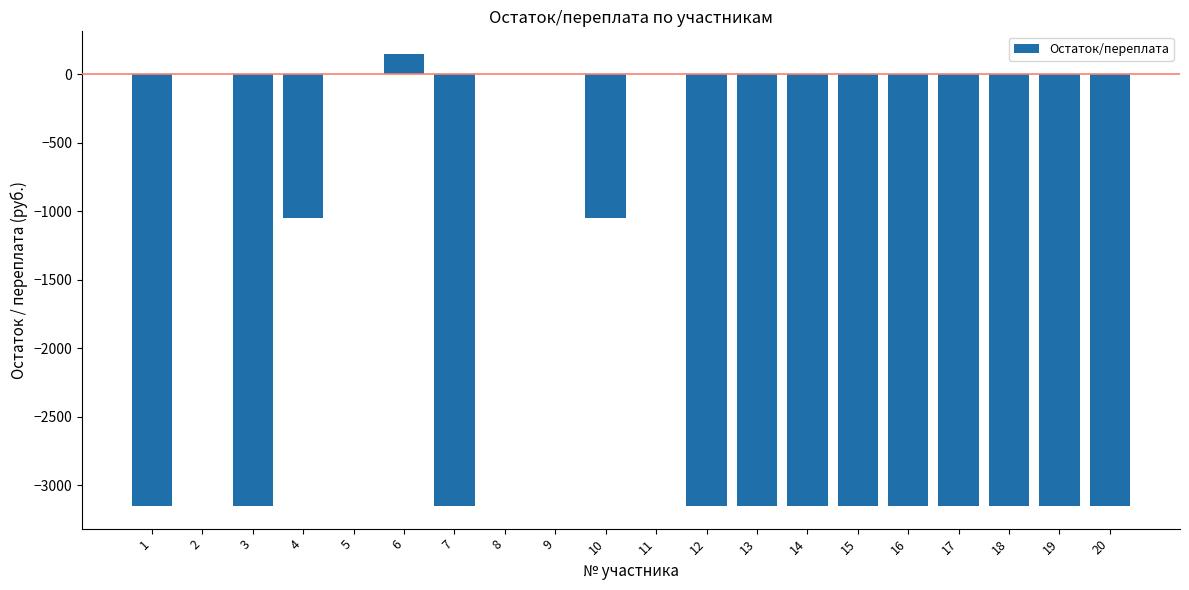

Reading left to right, what are all the values shown in this chart?

1=-3150	2=0	3=-3150	4=-1050	5=0	6=150	7=-3150	8=0	9=0	10=-1050	11=0	12=-3150	13=-3150	14=-3150	15=-3150	16=-3150	17=-3150	18=-3150	19=-3150	20=-3150